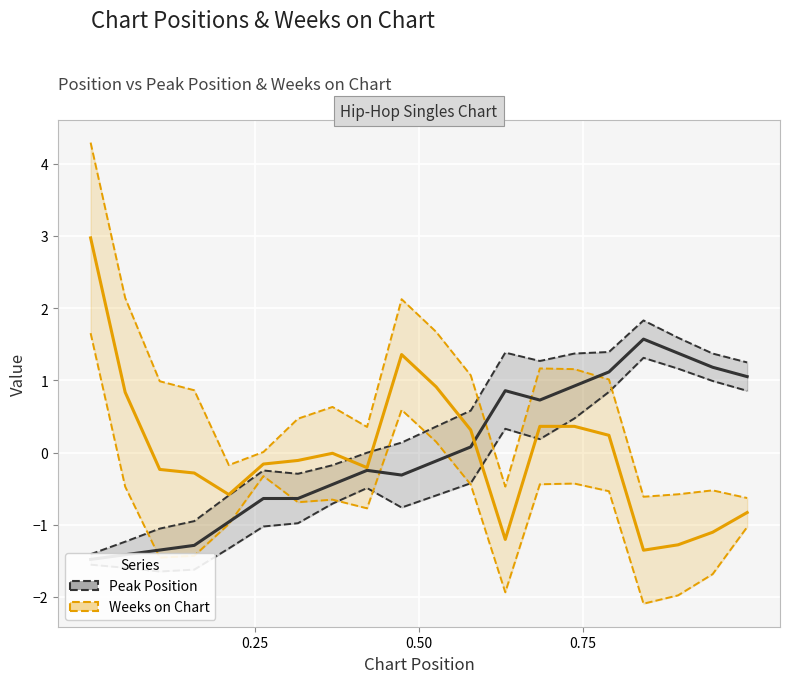

Reading right to left, what are all the values shown in this chart?

Peak Position: 1.1	1.2	1.4	1.6	1.1	0.9	0.7	0.9	0.1	-0.1	-0.3	-0.2	-0.4	-0.6	-0.6	-1.0	-1.3	-1.4	-1.4	-1.5
Weeks on Chart: -0.8	-1.1	-1.3	-1.4	0.2	0.4	0.4	-1.2	0.3	0.9	1.4	-0.2	-0.0	-0.1	-0.2	-0.6	-0.3	-0.2	0.8	3.0